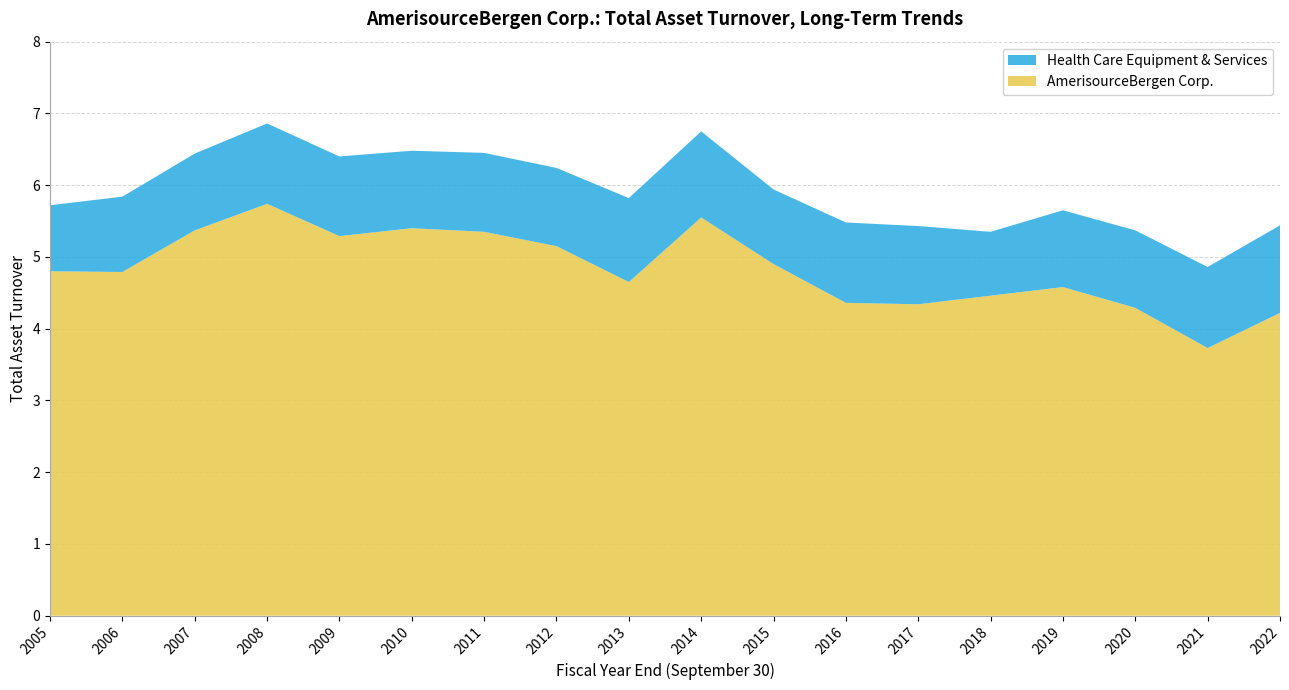

Reading left to right, list all the values displayed in this chart.

AmerisourceBergen Corp.: 2005=4.8	2006=4.8	2007=5.4	2008=5.7	2009=5.3	2010=5.4	2011=5.3	2012=5.2	2013=4.7	2014=5.5	2015=4.9	2016=4.4	2017=4.3	2018=4.5	2019=4.6	2020=4.3	2021=3.7	2022=4.2
Health Care Equipment & Services: 2005=0.9	2006=1.1	2007=1.1	2008=1.1	2009=1.1	2010=1.1	2011=1.1	2012=1.1	2013=1.2	2014=1.2	2015=1.0	2016=1.1	2017=1.1	2018=0.9	2019=1.1	2020=1.1	2021=1.1	2022=1.2